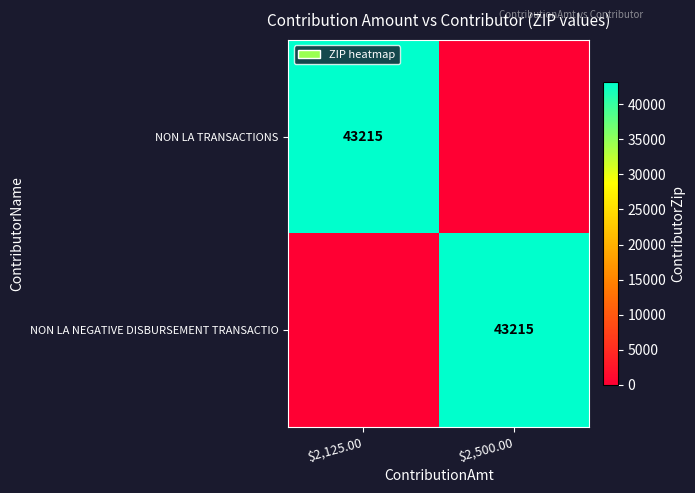

The NON LA TRANSACTIONS series shows 43215 at $2,125.00. True or false?

True